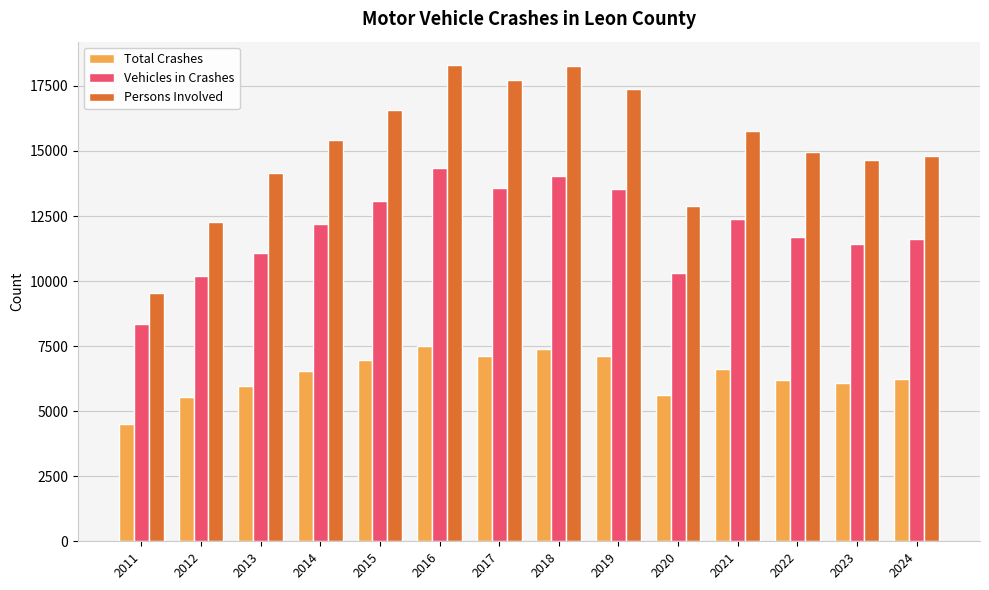

Is it true that Total Crashes equals 6971 at 2015?

True